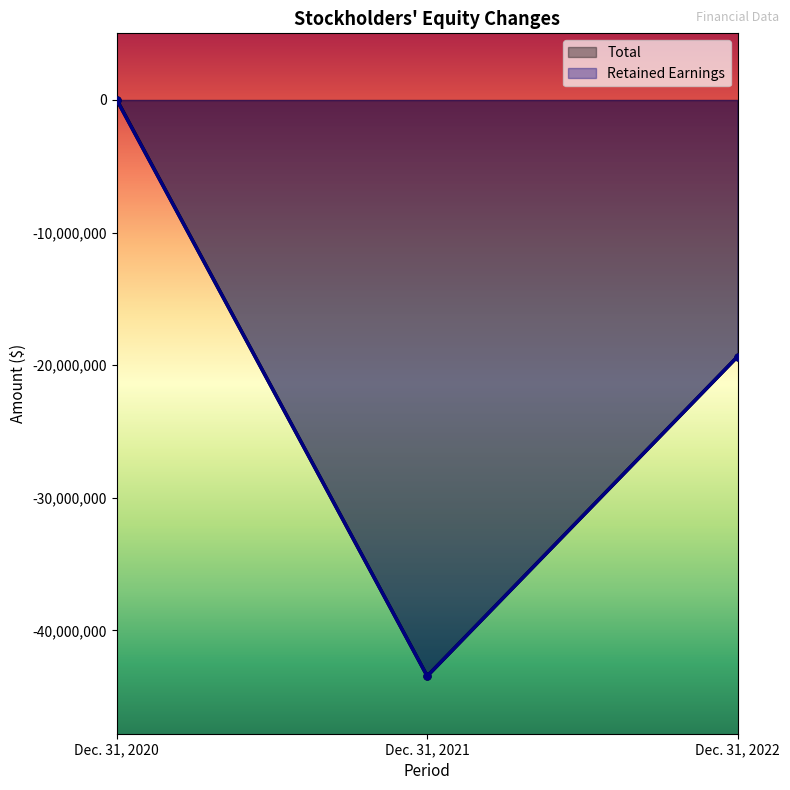

What is the sum of all Retained Earnings values?

-62783681